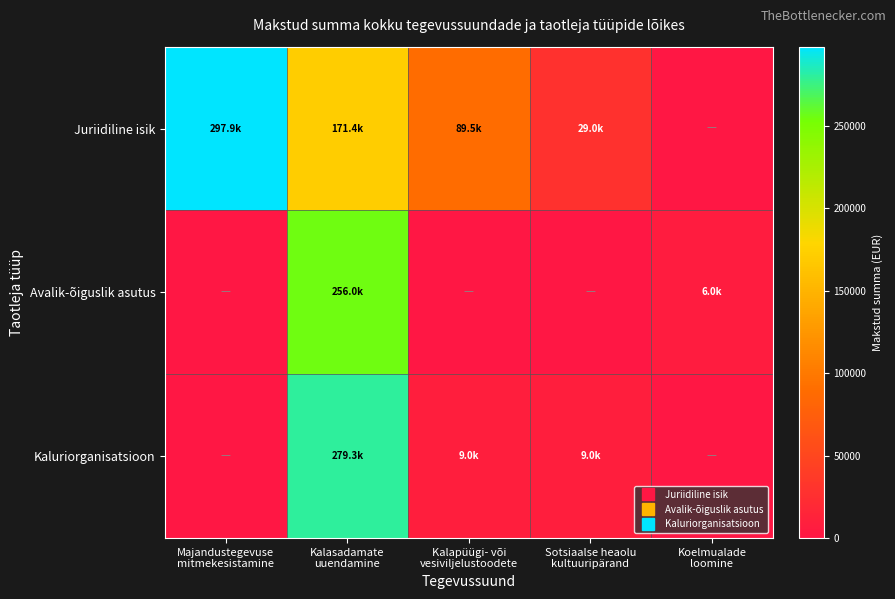

Which series has the largest total across all categories?

Juriidiline isik